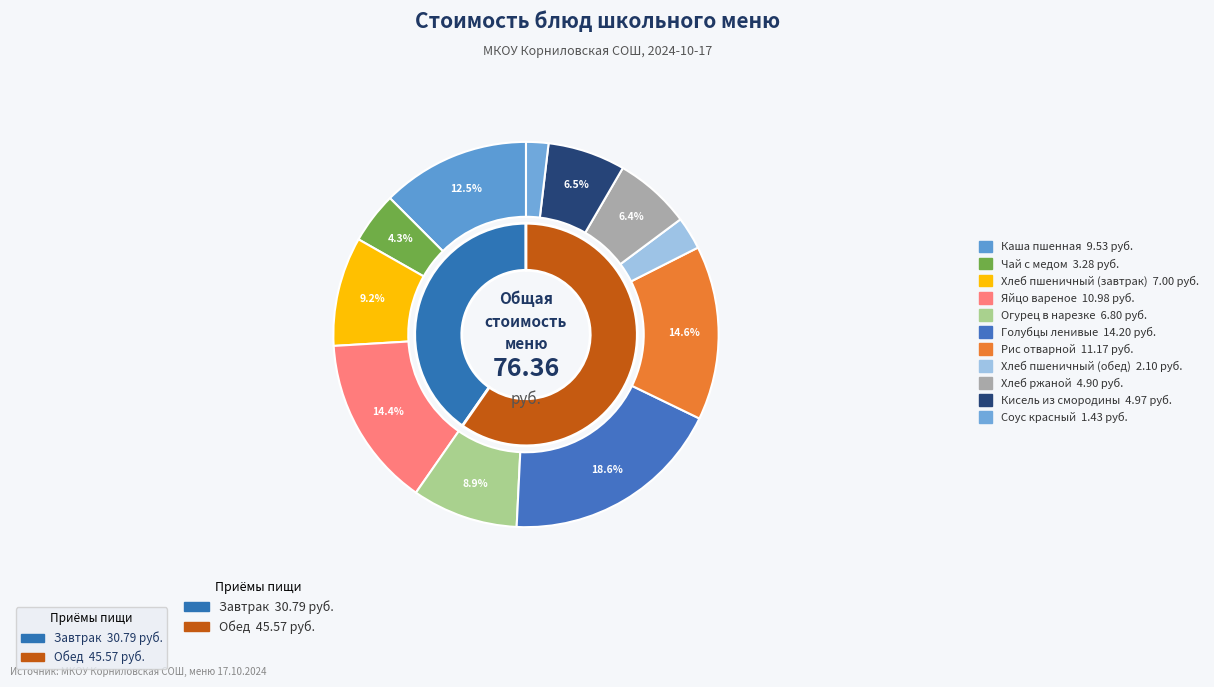

Which category has the smallest portion of the pie?

Соус красный